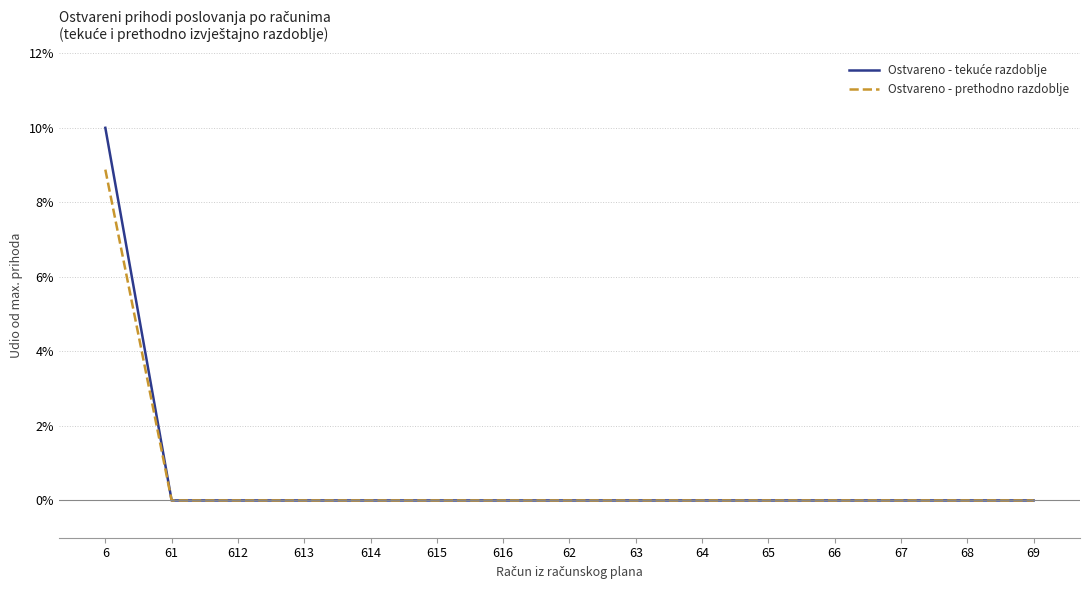

Is it true that Ostvareno - prethodno razdoblje equals 0.0 at 65?

True